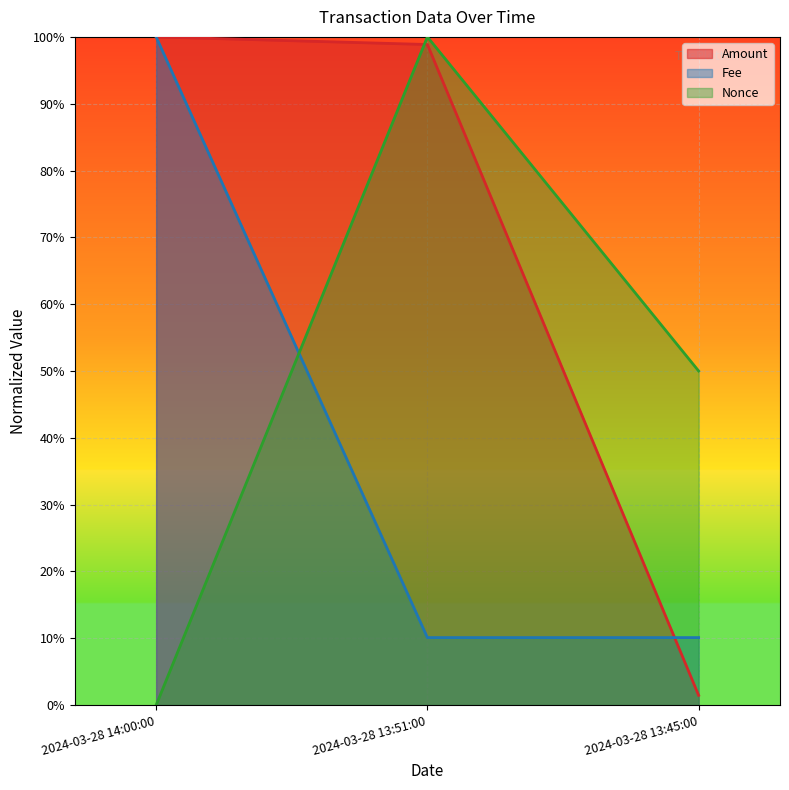

At which label is Nonce closest to 0?

2024-03-28 14:00:00